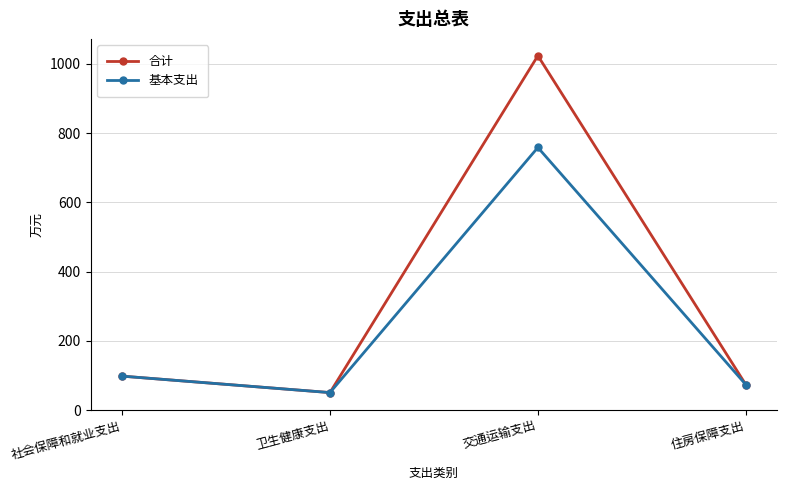

How many values in the 基本支出 series are below 97?

2